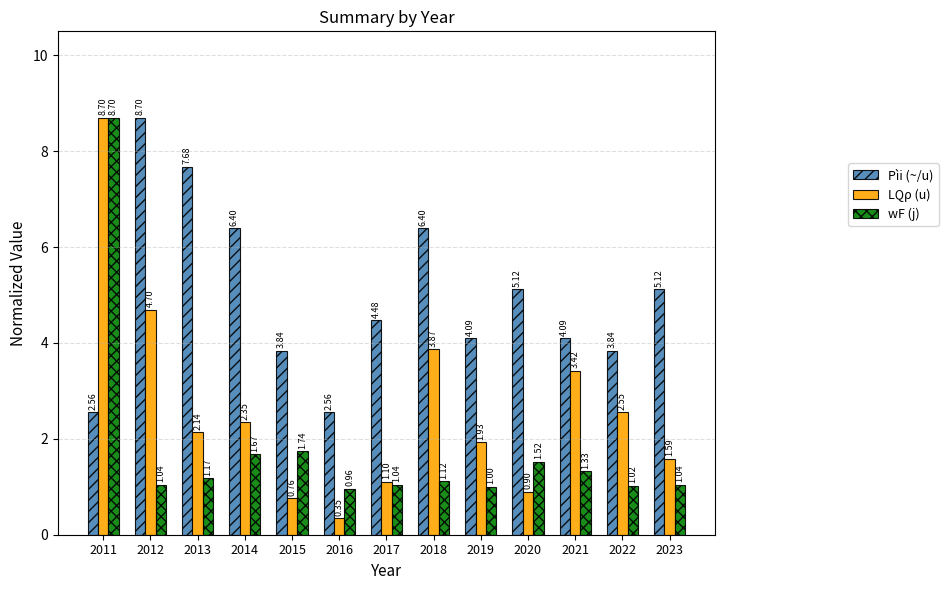

How many bars are there in total?

39